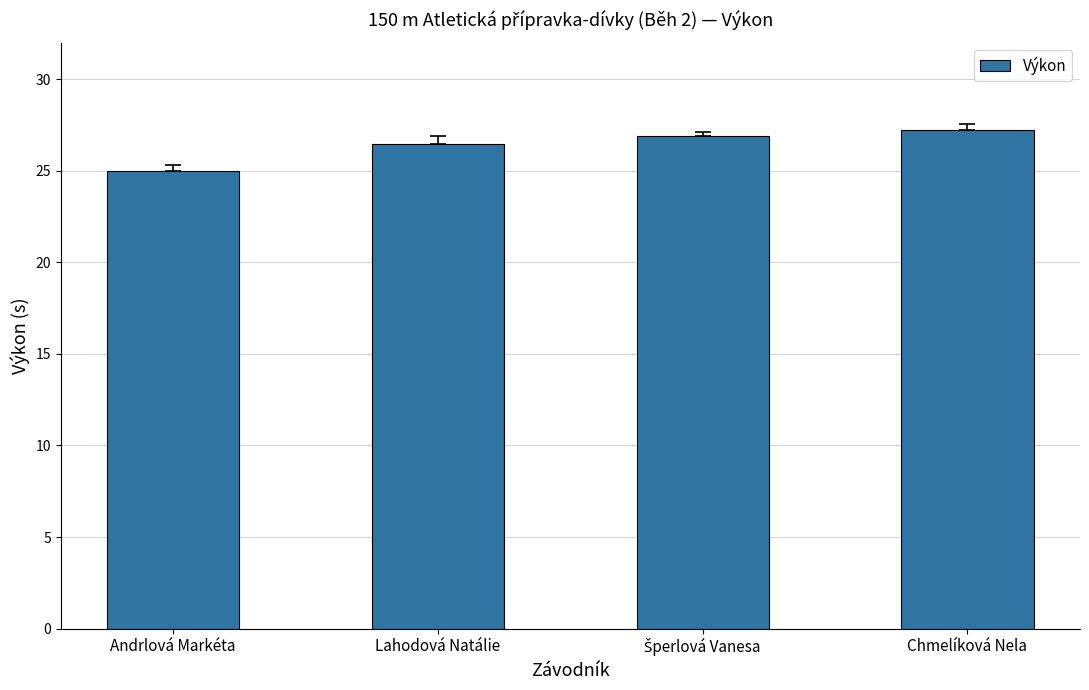

What is the label of the 2nd bar from the left?

Lahodová Natálie